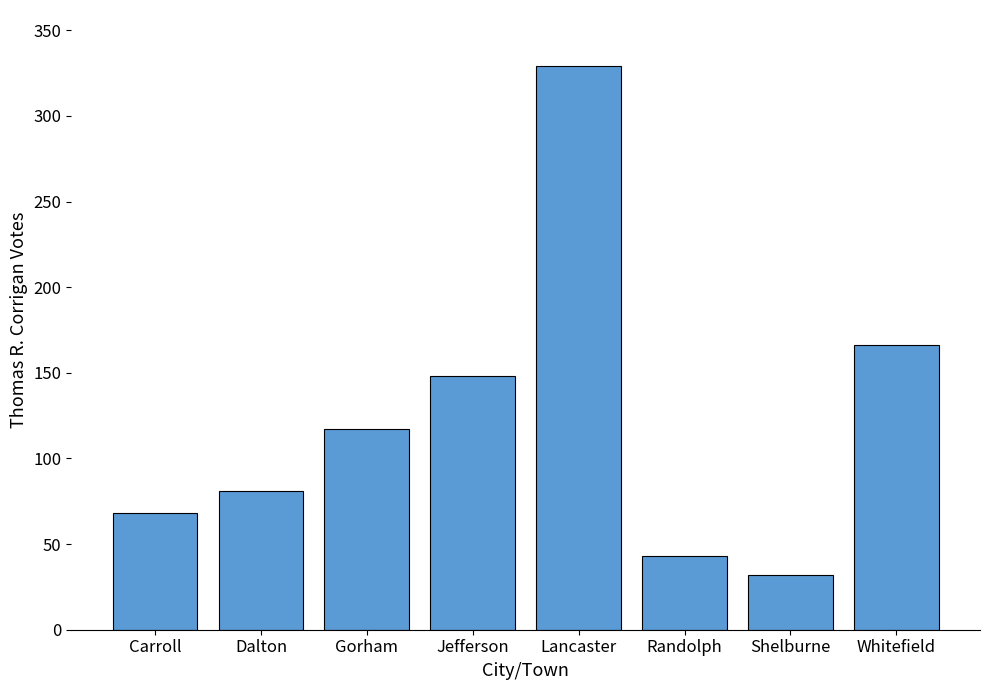

What is the ratio of the value at Randolph to the value at Shelburne?

1.3